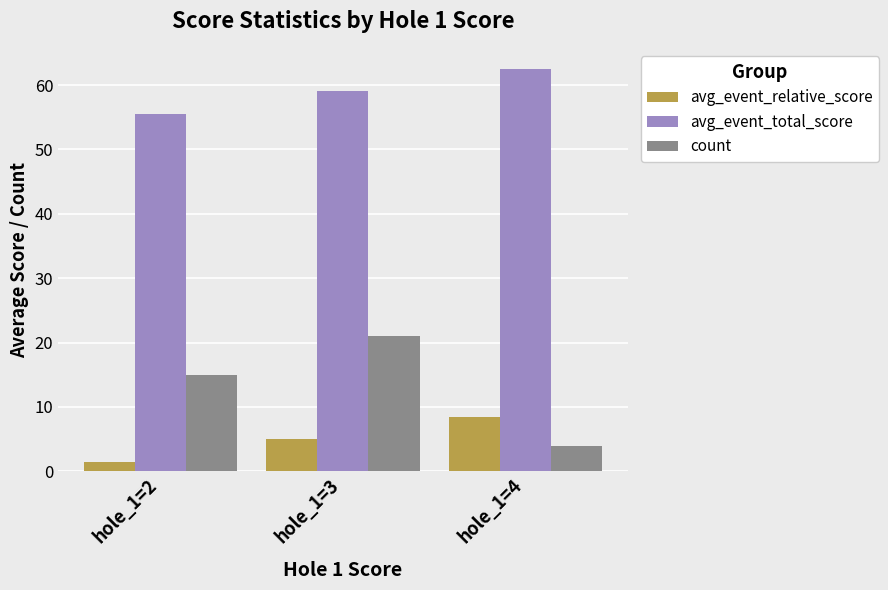

At hole_1=3, list the series in order from smallest to largest.

avg_event_relative_score, count, avg_event_total_score